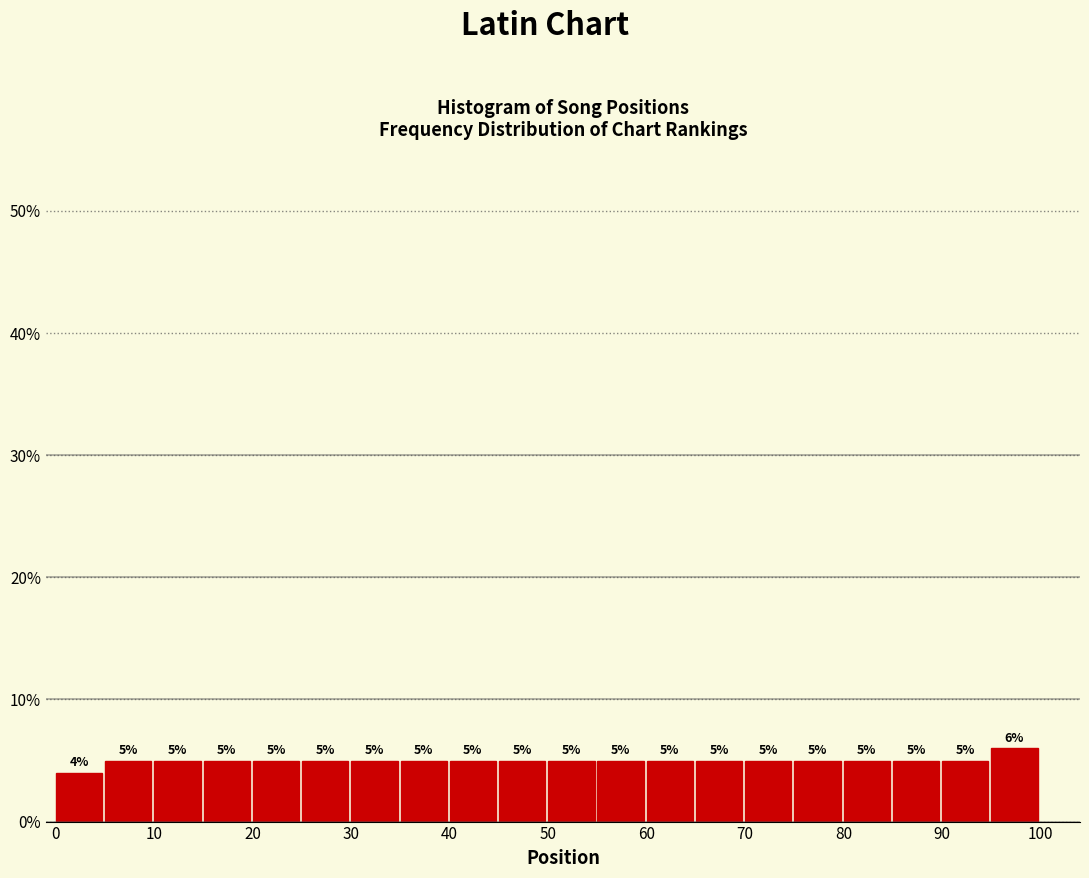

Reading left to right, transcribe this chart: for each bar, give the range it covers on the x-axis and its height.

0 to 5: 4
5 to 10: 5
10 to 15: 5
15 to 20: 5
20 to 25: 5
25 to 30: 5
30 to 35: 5
35 to 40: 5
40 to 45: 5
45 to 50: 5
50 to 55: 5
55 to 60: 5
60 to 65: 5
65 to 70: 5
70 to 75: 5
75 to 80: 5
80 to 85: 5
85 to 90: 5
90 to 95: 5
95 to 100: 6